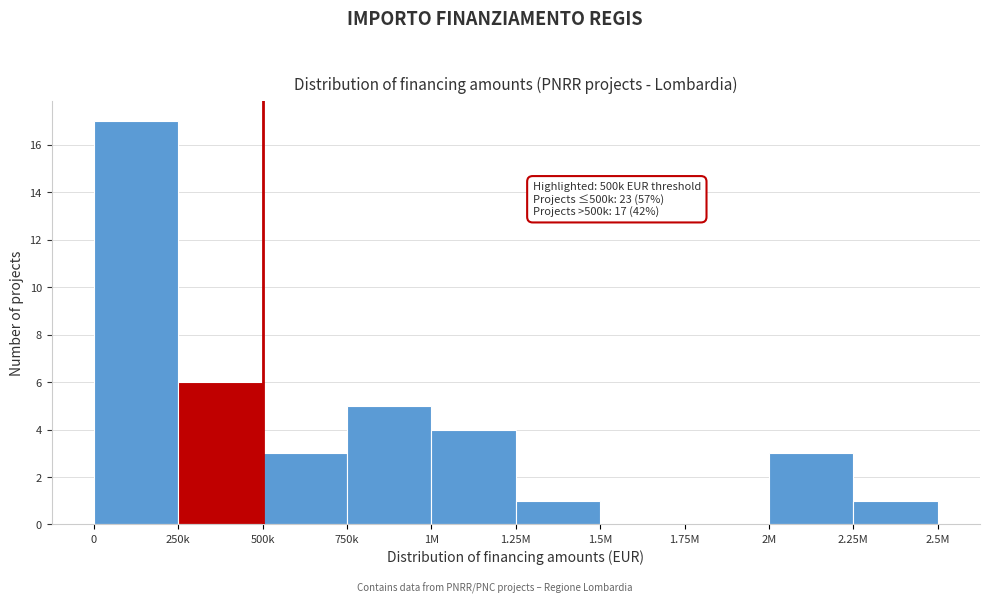

Reading left to right, transcribe all the data shown in this chart.

0=17	250k=6	500k=3	750k=5	1M=4	1.25M=1	1.5M=0	1.75M=0	2M=3	2.25M=1